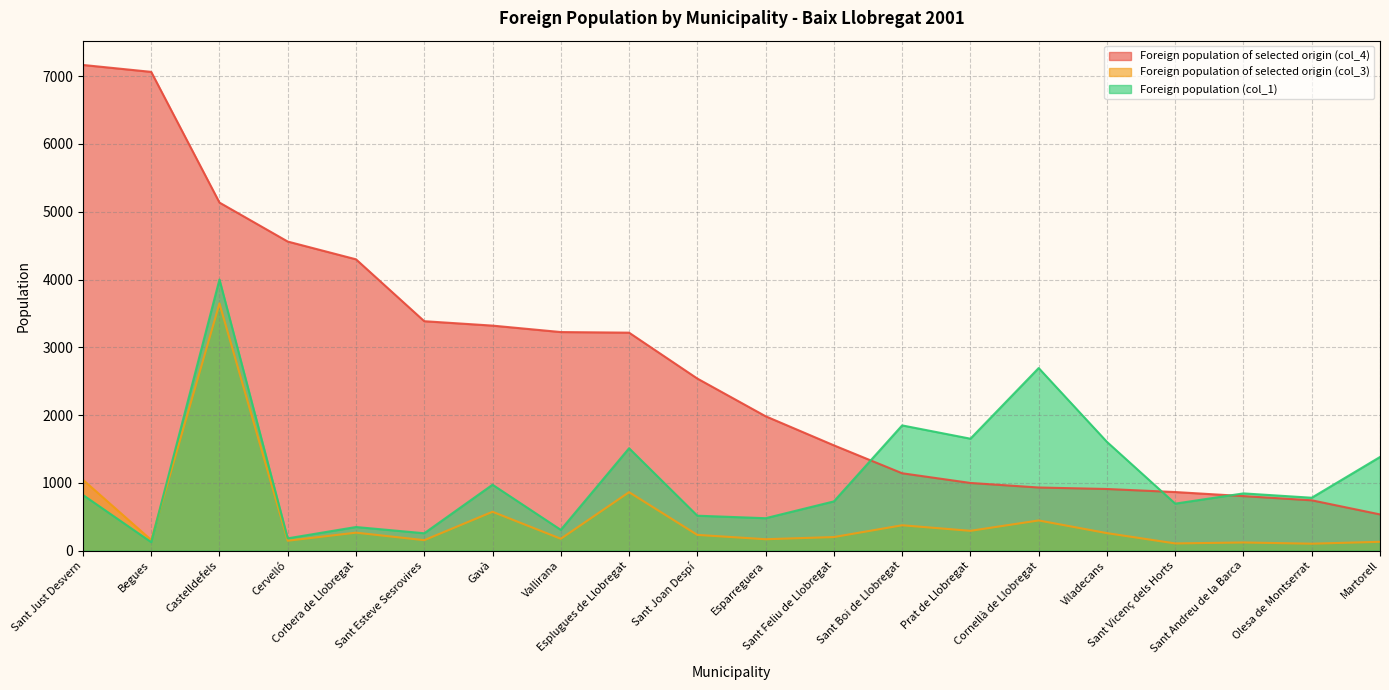

True or false: Foreign population of selected origin (col_3) and Foreign population of selected origin (col_4) intersect in this chart.

False